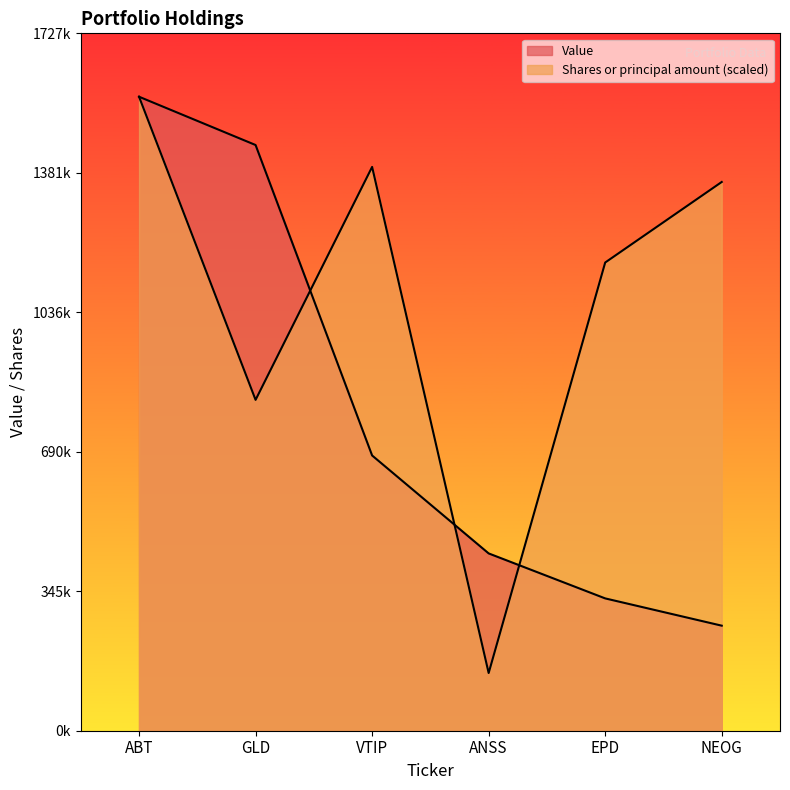

What is the minimum value shown in the chart?

142950.6